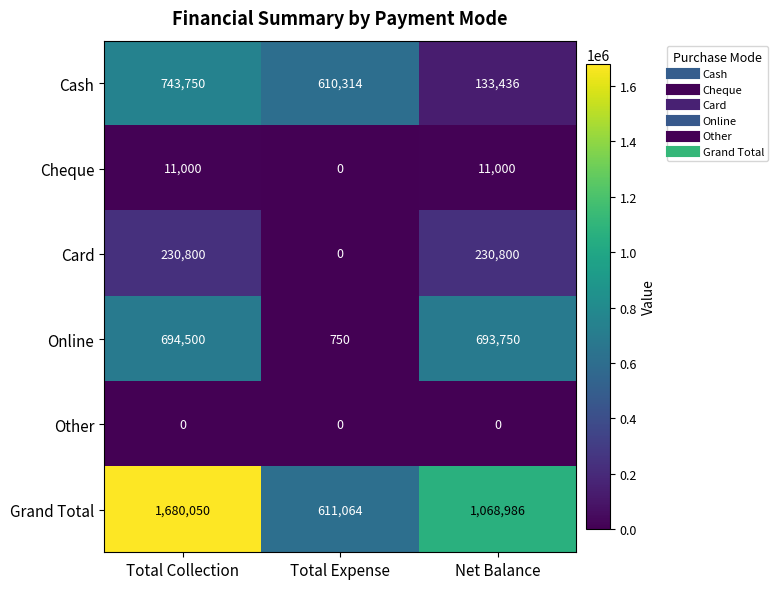

Reading left to right, what are all the values shown in this chart?

Cash: 743750	610314	133436
Cheque: 11000	0	11000
Card: 230800	0	230800
Online: 694500	750	693750
Other: 0	0	0
Grand Total: 1680050	611064	1068986